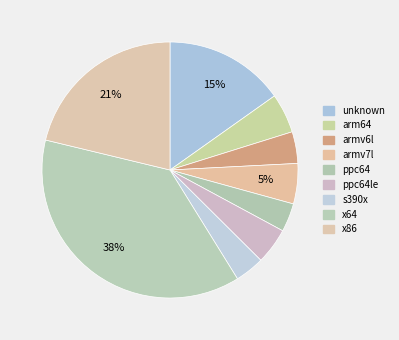

Does any single category account for the majority?

No